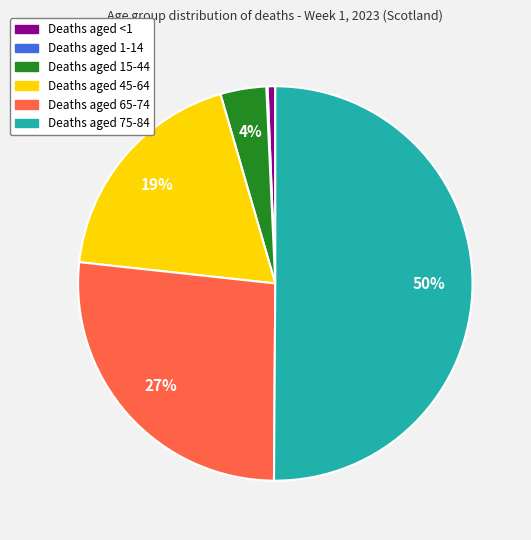

To the nearest percent, what is the difference between the largest and smallest slice percentages?

50%